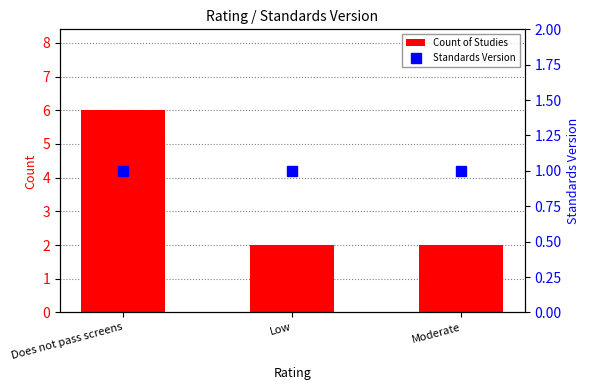

How many groups of bars are there?

3